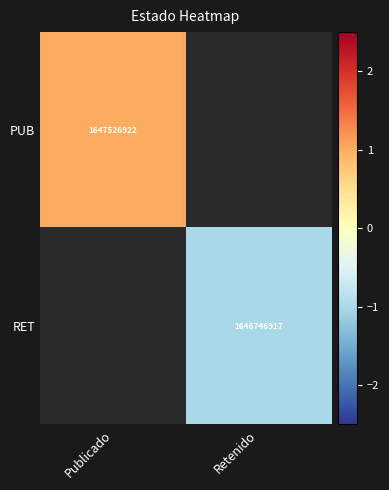

True or false: PUB has a value of 1647526922 at Publicado.

True